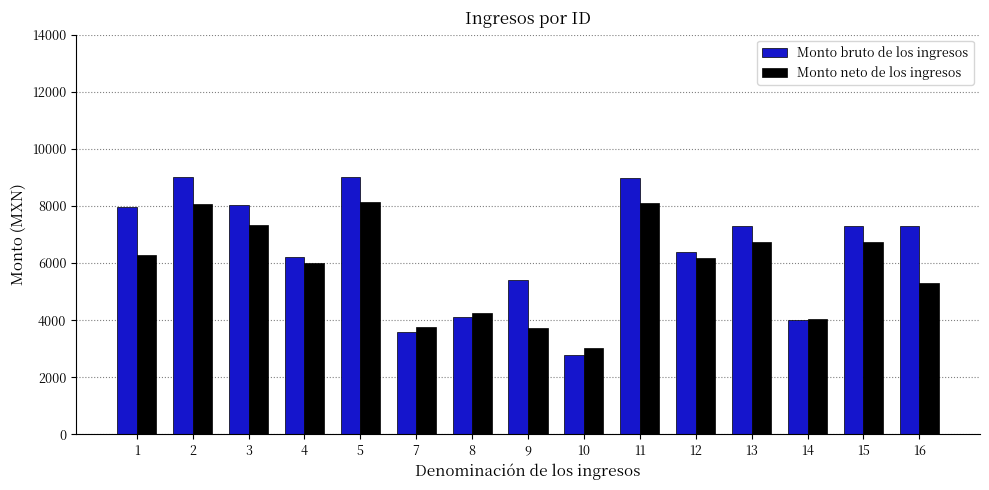

Rank the series by their average value, from highest to lowest.

Monto bruto de los ingresos, Monto neto de los ingresos